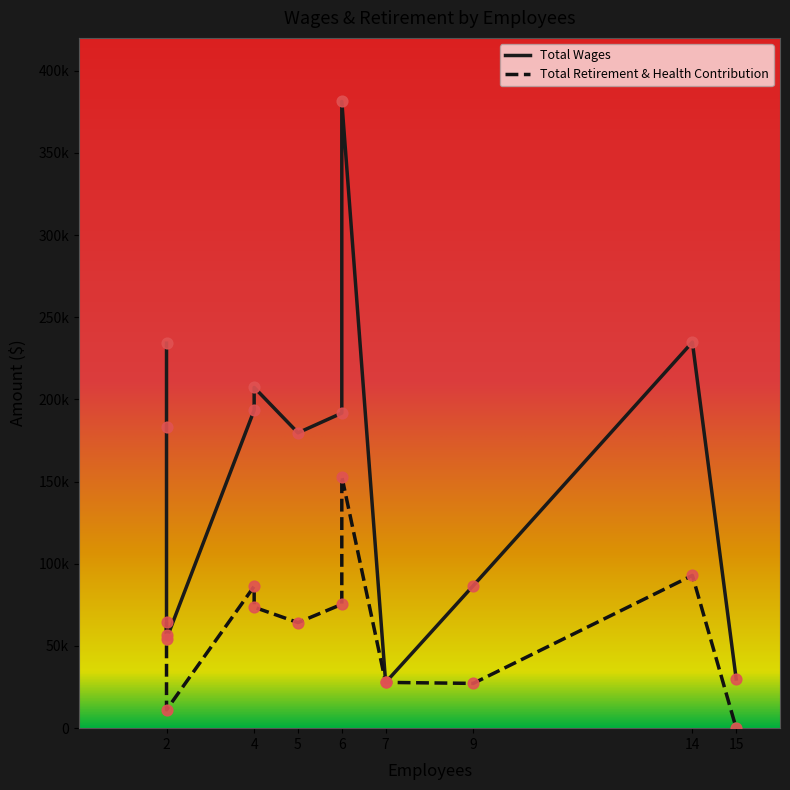

What is the total value across all series at 6?

534449